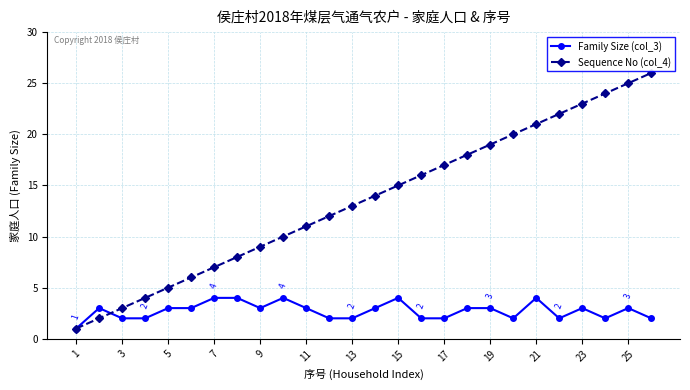

How many data points does each series have?

26